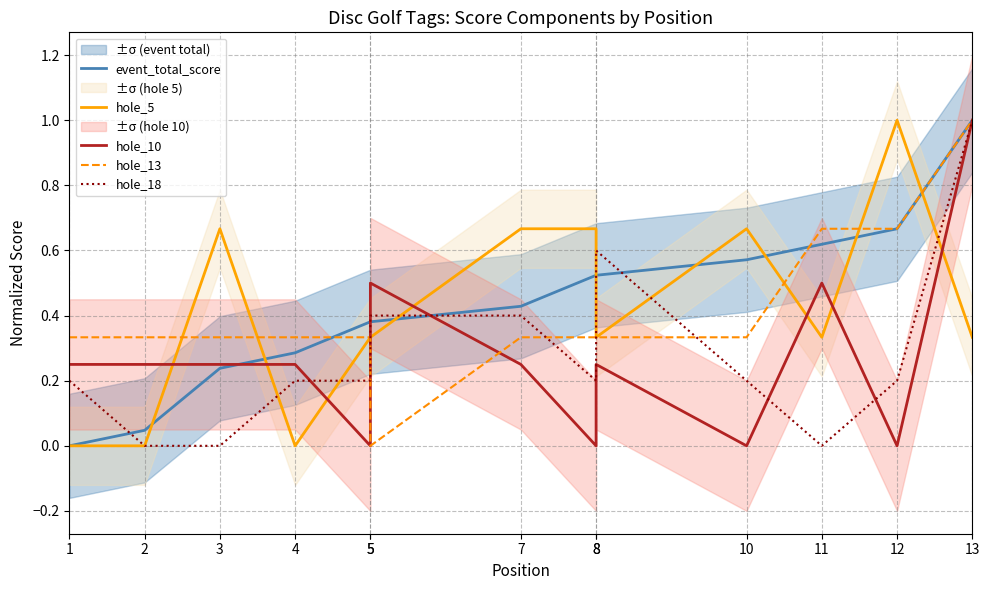

What is the maximum value for hole_5?

1.0